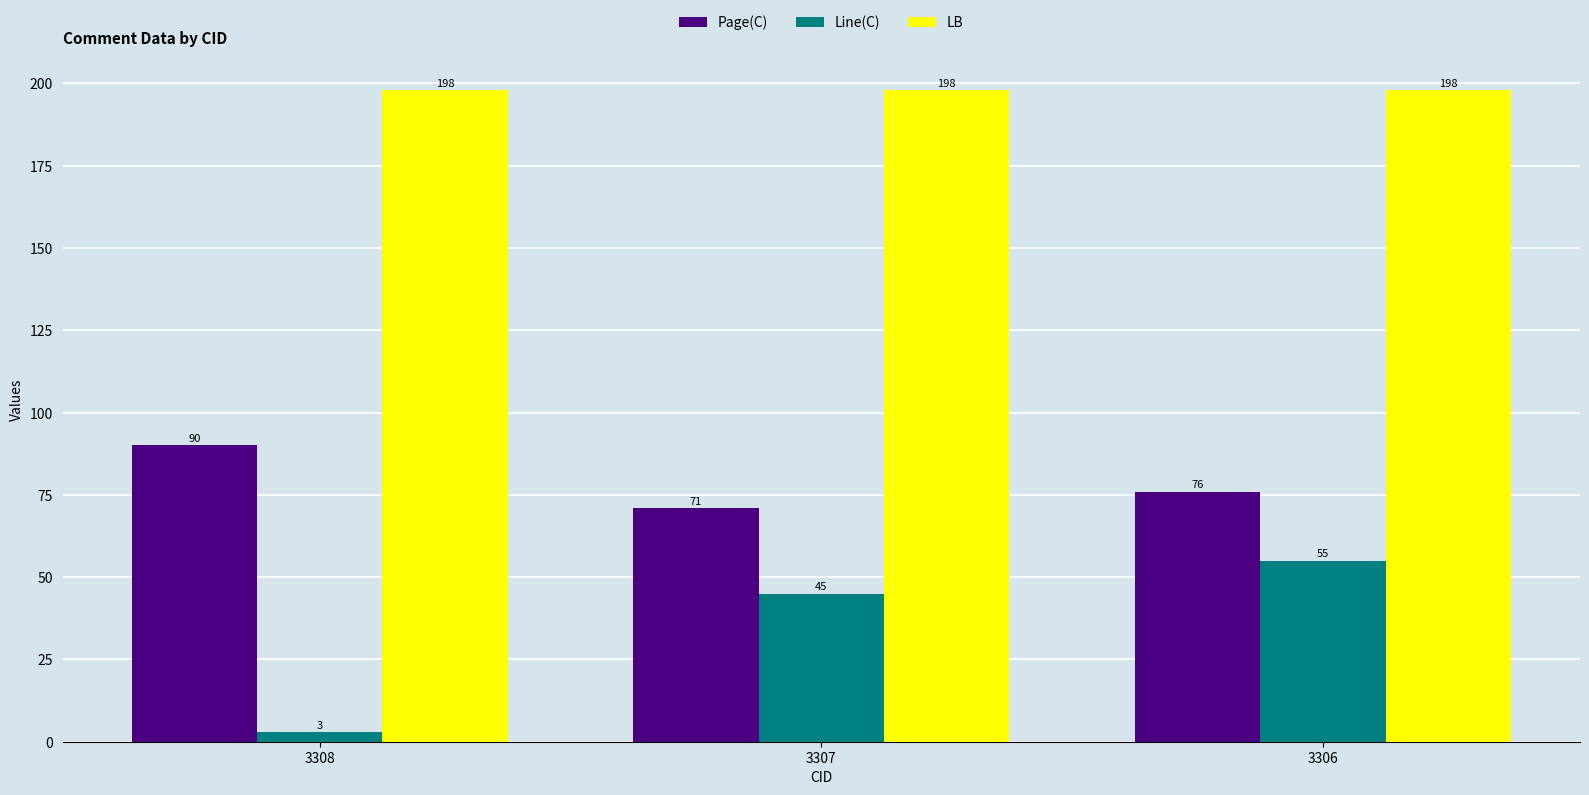

What is the value of the Page(C) bar at the 1st from the left?

90